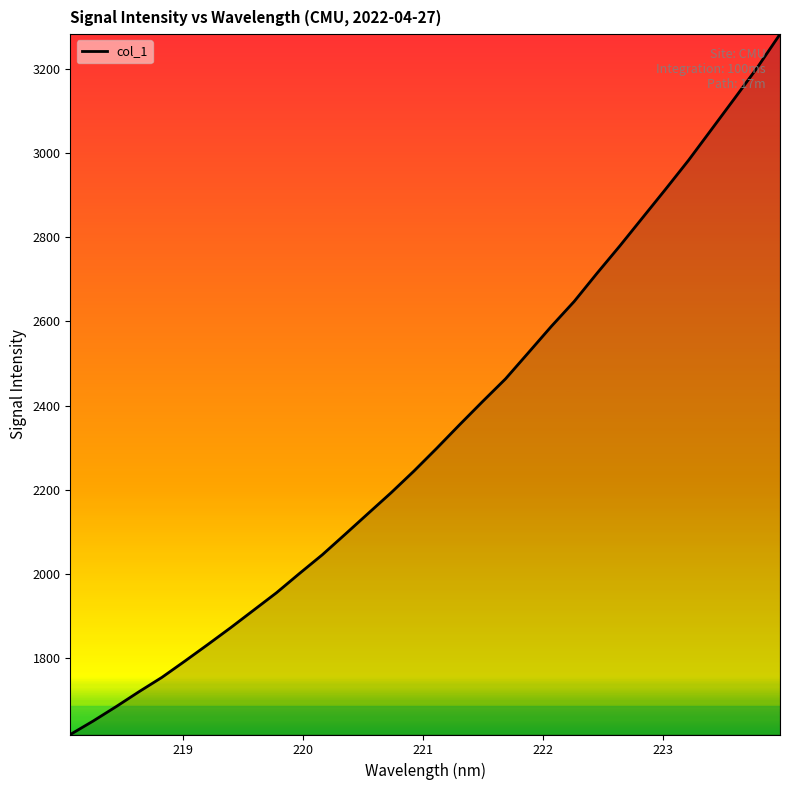

Does the chart have visible grid lines?

No